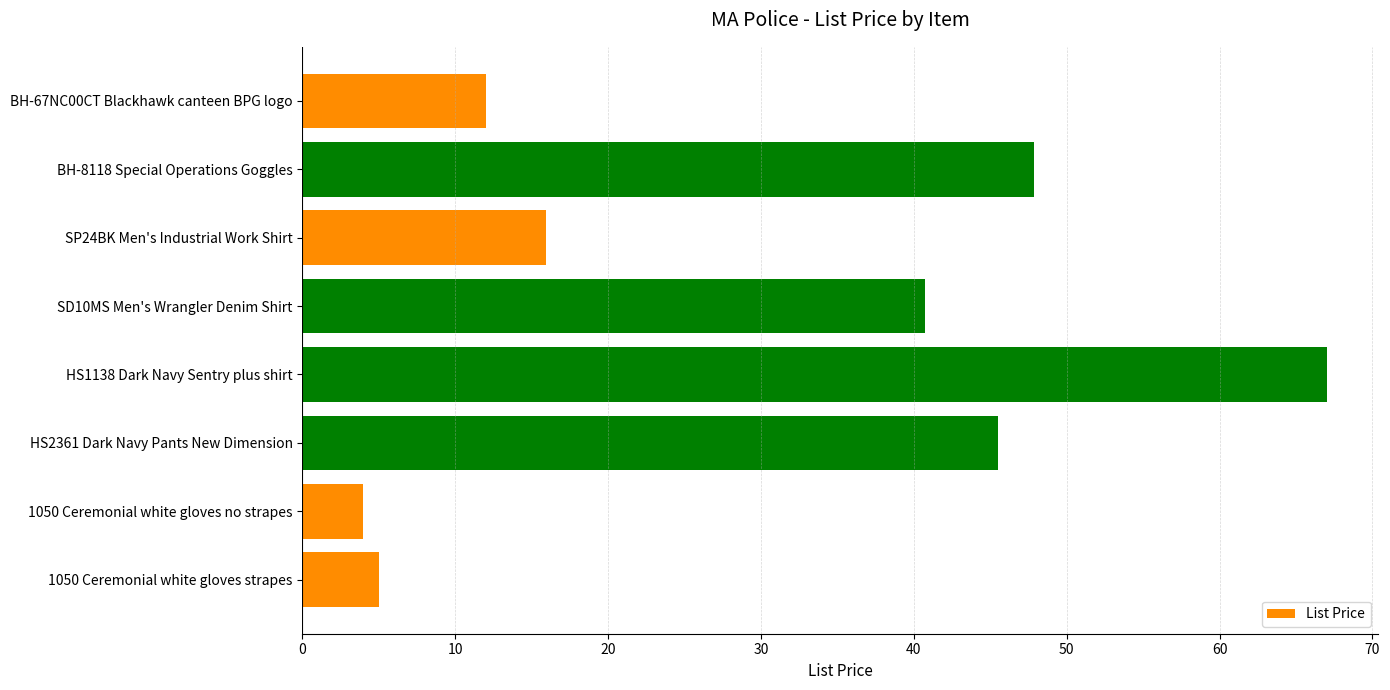

Is it true that the value at SD10MS Men's Wrangler Denim Shirt is 17.7?

False